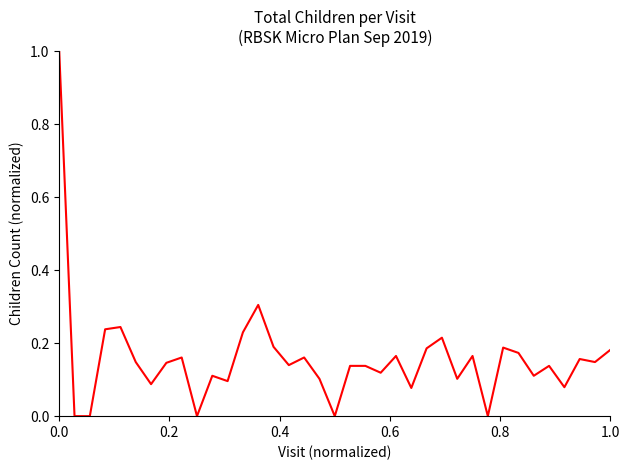

What is the sum of all values?

5.8